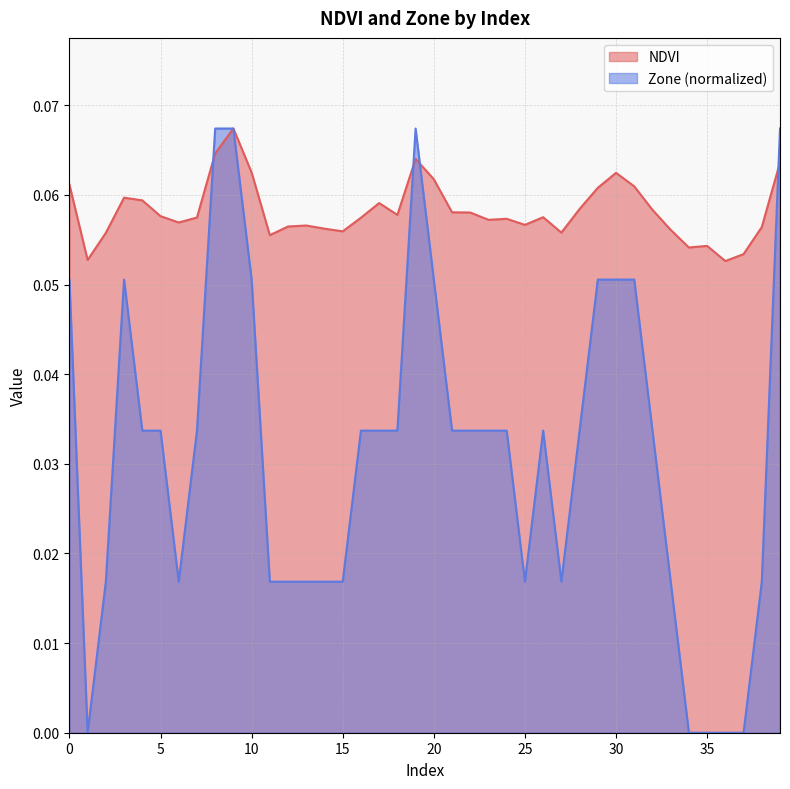

Between 39 and 19, which is larger?

19